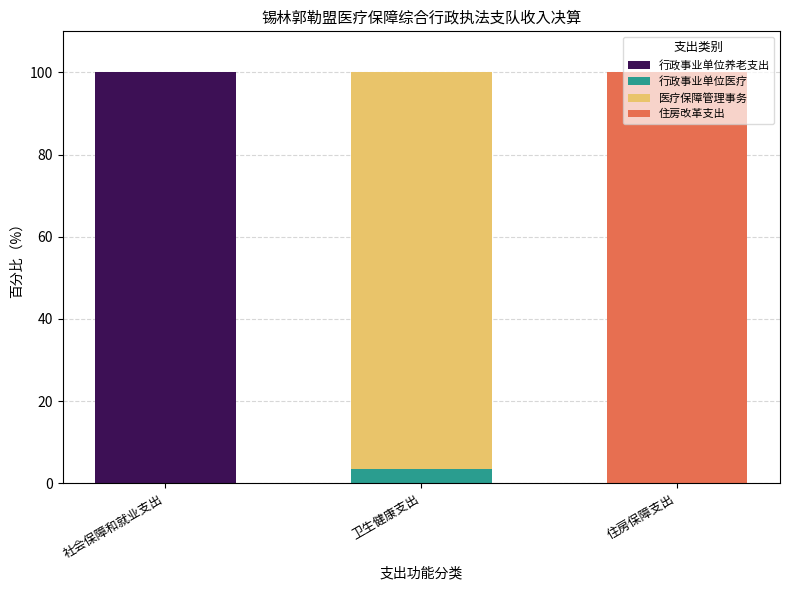

What is the total value across all series at 住房保障支出?

100.0